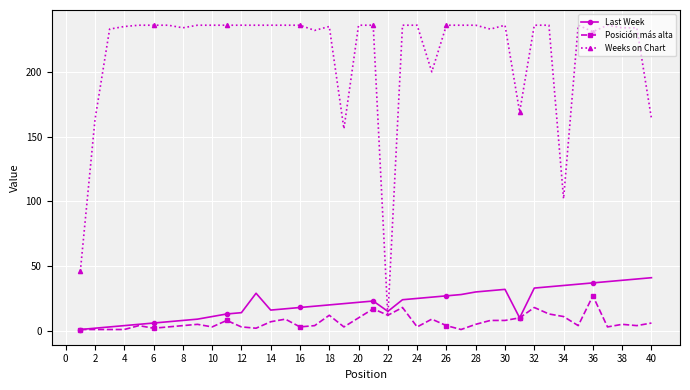

What is the maximum value shown in the chart?

236